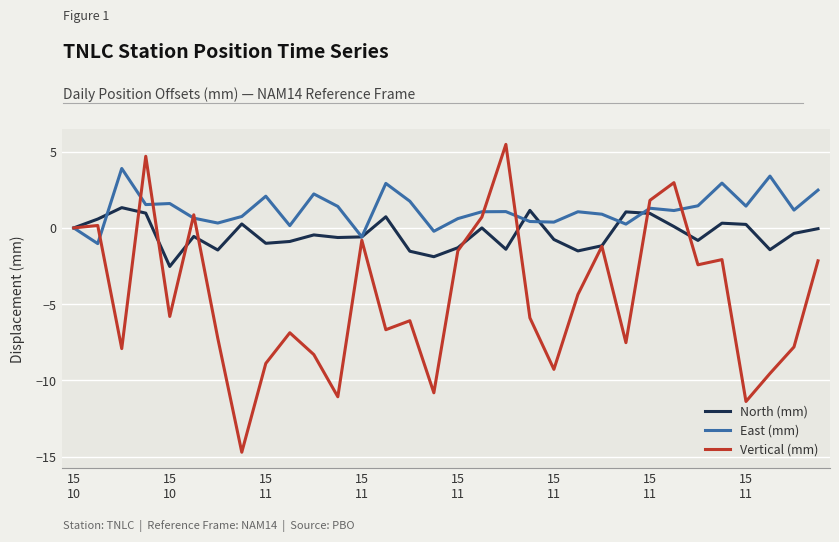

Which series has the largest total across all categories?

East (mm)